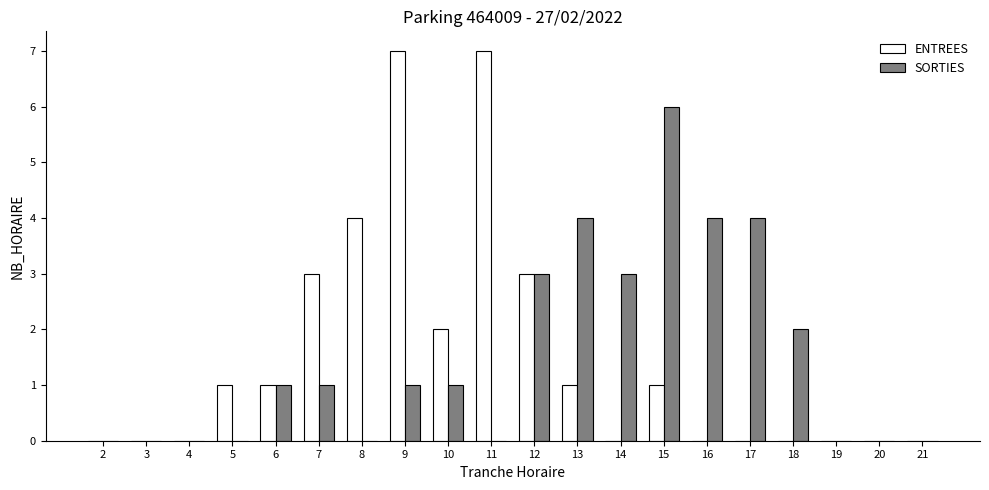

At which label does SORTIES reach its peak?

15